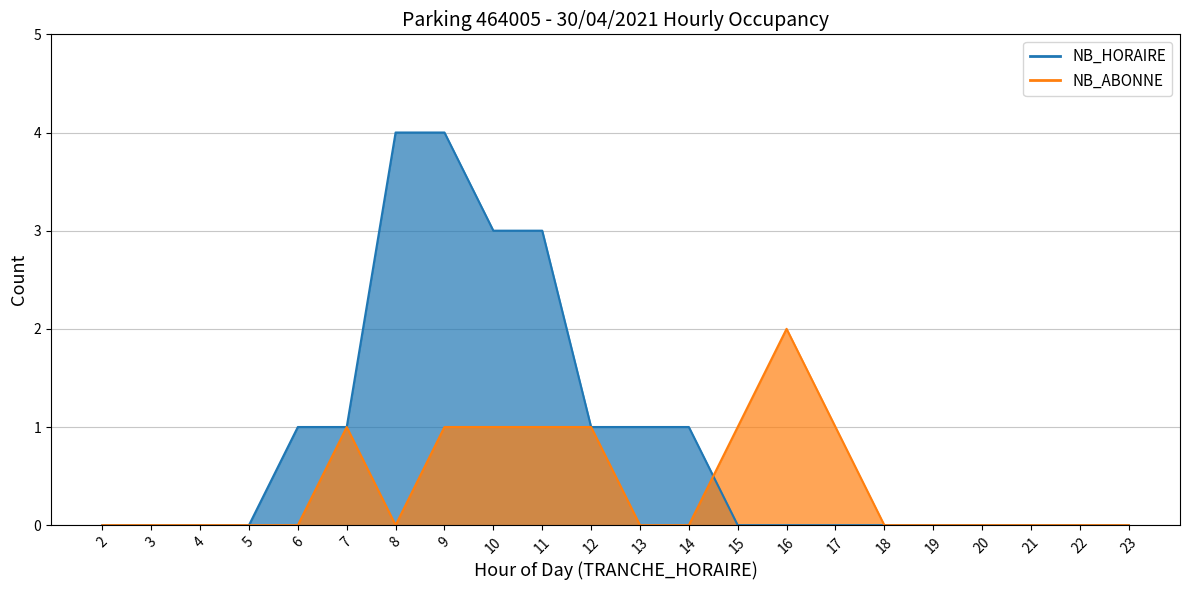

Reading right to left, transcribe all the data shown in this chart.

NB_HORAIRE: 0	0	0	0	0	0	0	0	0	1	1	1	3	3	4	4	1	1	0	0	0	0
NB_ABONNE: 0	0	0	0	0	0	1	2	1	0	0	1	1	1	1	0	1	0	0	0	0	0